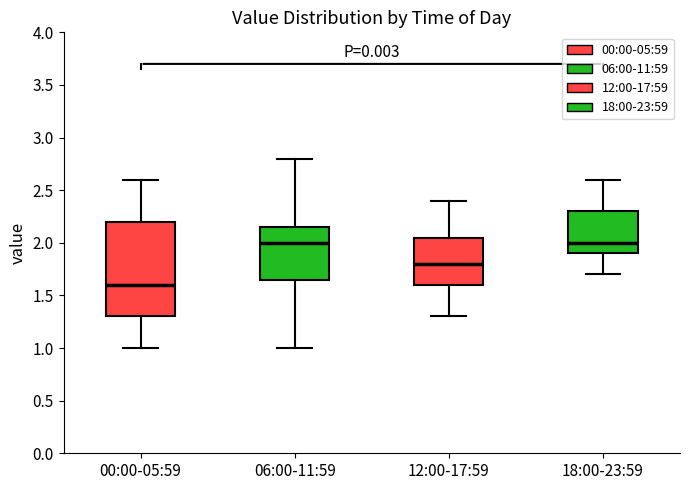

Reading left to right, transcribe this box plot: for each box, give where its median line is, the range the box spans, and where its two whiskers end, as read against the y-axis. The values are not printed on the chart, so give them approximately, as read against the axis.

00:00-05:59: median 1.60, box 1.30 to 2.20, whiskers 1.00 to 2.60
06:00-11:59: median 2.00, box 1.65 to 2.15, whiskers 1.00 to 2.80
12:00-17:59: median 1.80, box 1.60 to 2.05, whiskers 1.30 to 2.40
18:00-23:59: median 2.00, box 1.90 to 2.30, whiskers 1.70 to 2.60